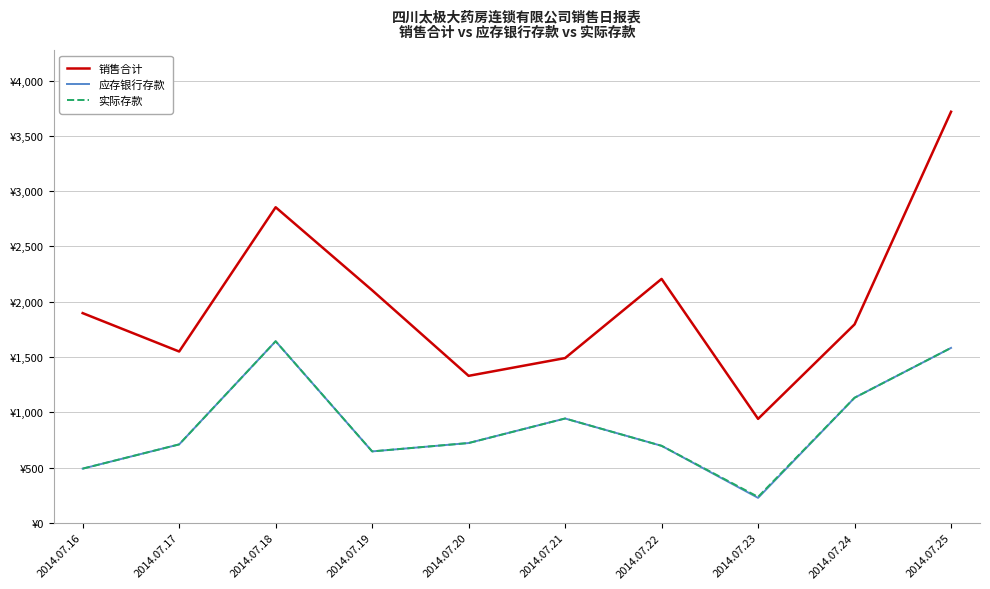

How many interior local valleys does the 应存银行存款 series have?

2